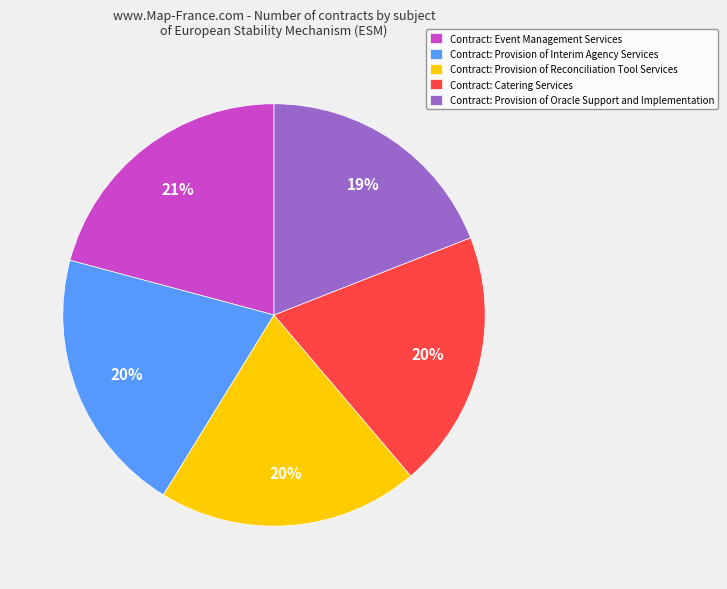

How many segments does this pie chart have?

5